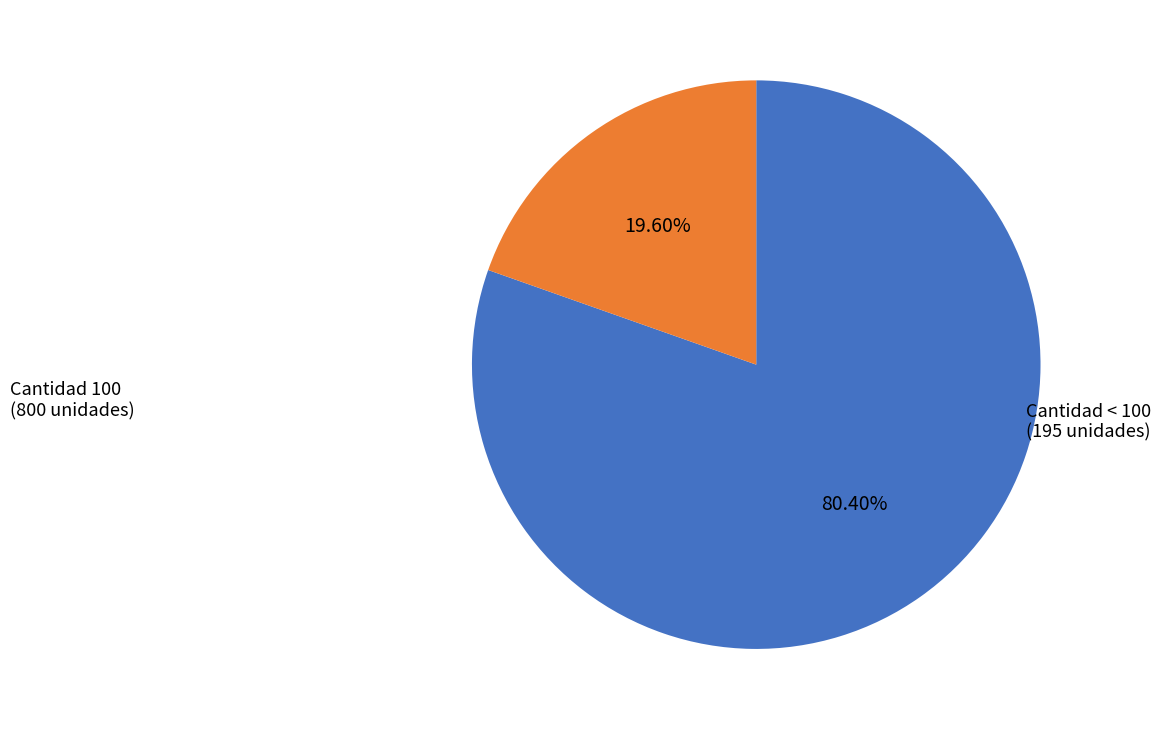

Does Cantidad < 100 account for over 50% of the chart?

No